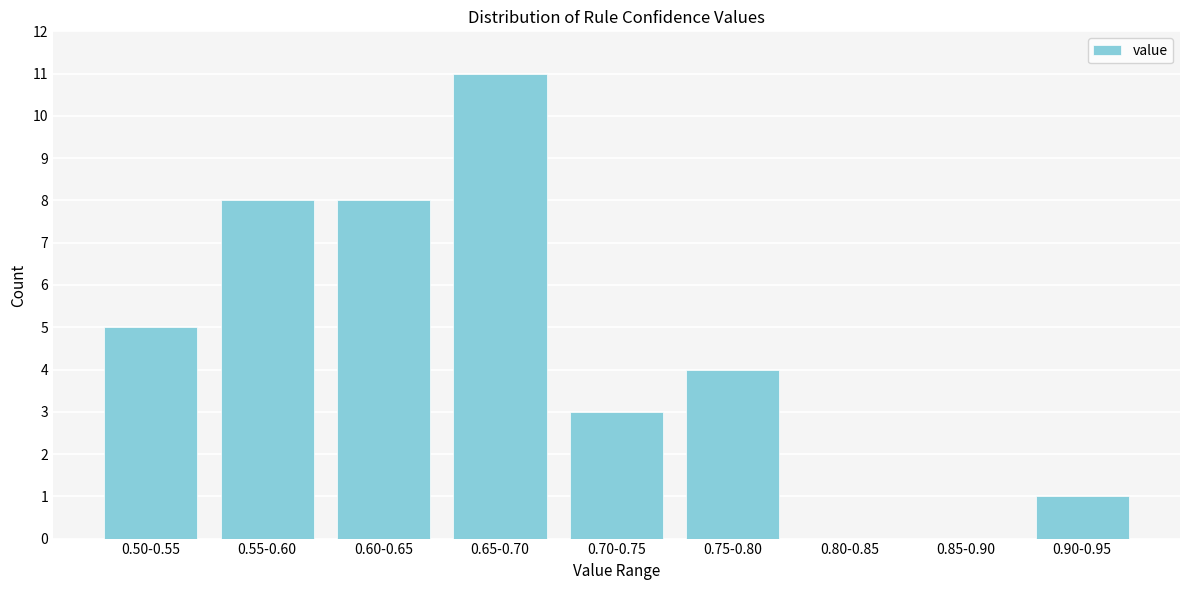

Reading right to left, transcribe all the data shown in this chart.

0.90-0.95=1	0.85-0.90=0	0.80-0.85=0	0.75-0.80=4	0.70-0.75=3	0.65-0.70=11	0.60-0.65=8	0.55-0.60=8	0.50-0.55=5